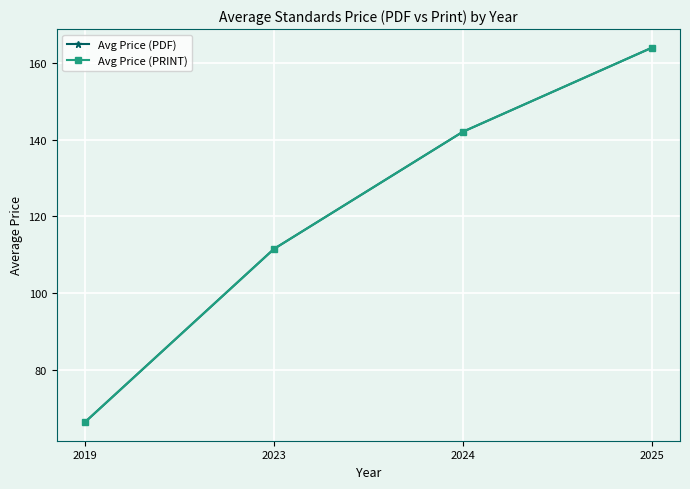

Rank the categories by Avg Price (PDF) value from lowest to highest.

2019, 2023, 2024, 2025